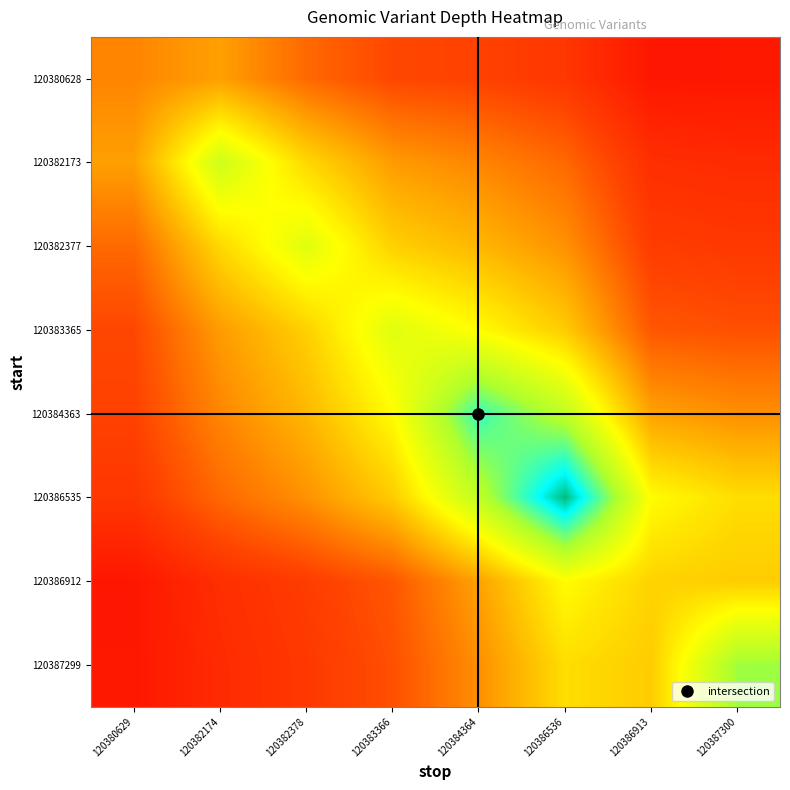

Count the number of data series in this chart.

8